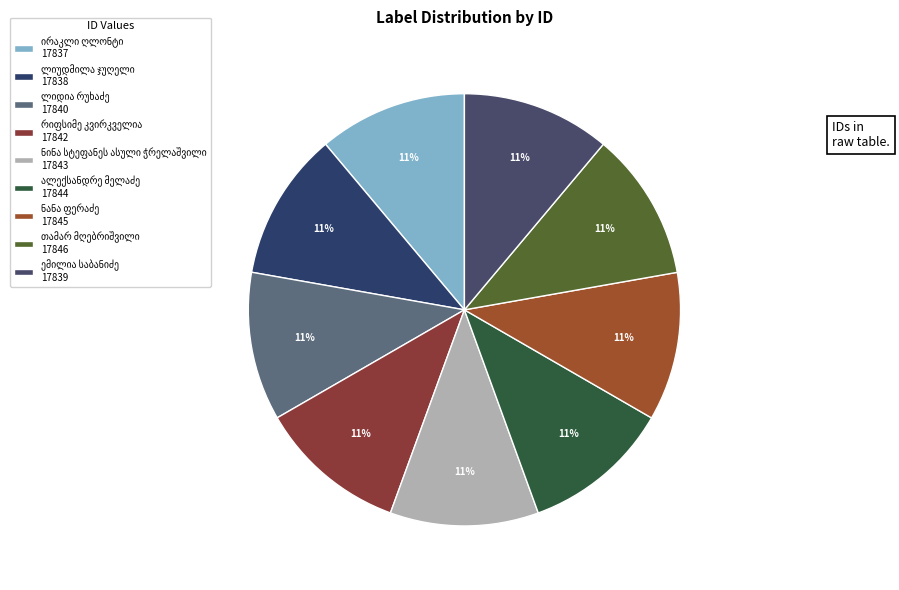

Is ალექსანდრე მელაძე the majority of the pie?

No